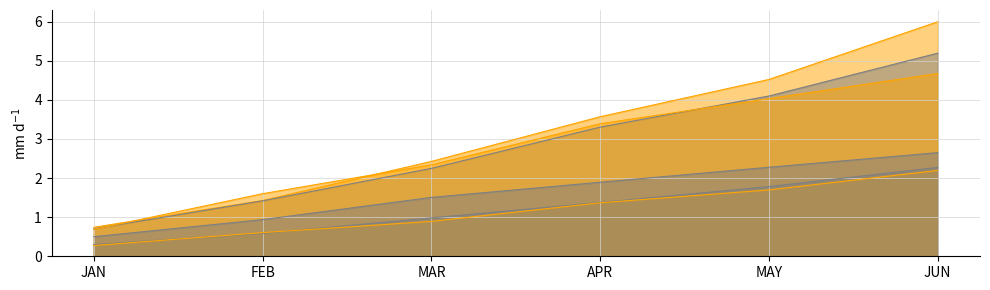

What is the difference between the maximum and minimum values in the Seattle-Tacoma-Bellevue WA series?

4.0